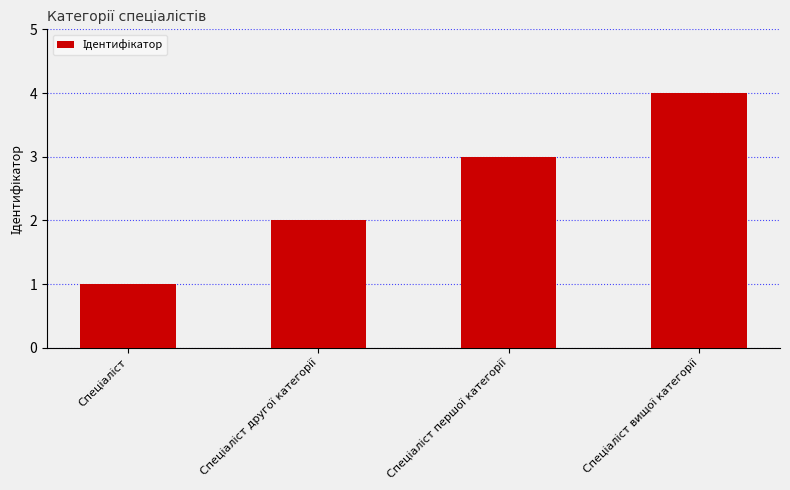

How many bars are there in total?

4